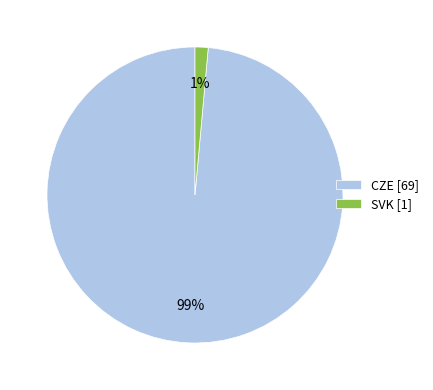

Rank the categories by value from lowest to highest.

SVK, CZE